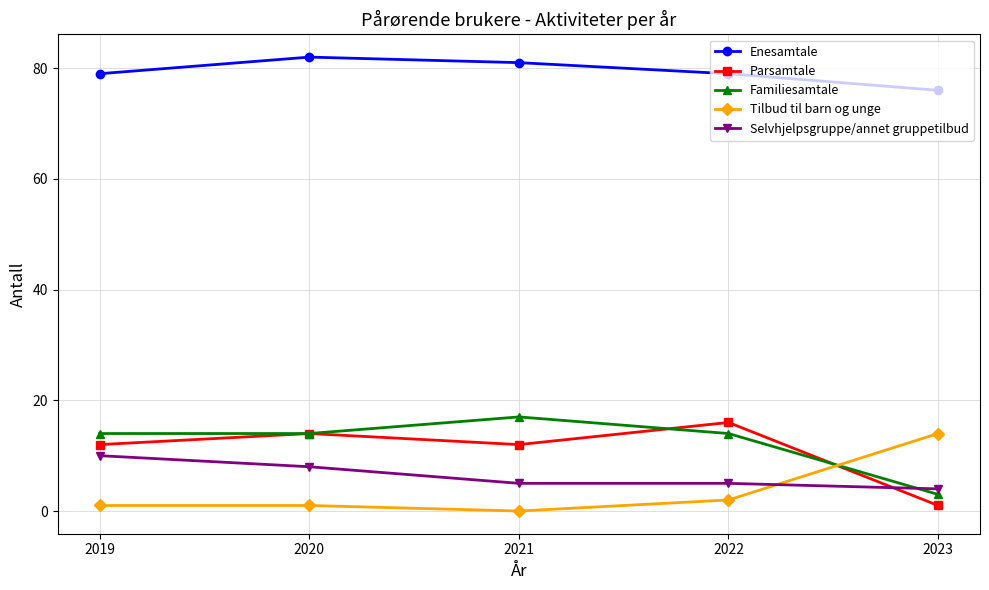

True or false: Enesamtale and Tilbud til barn og unge cross at least once.

False